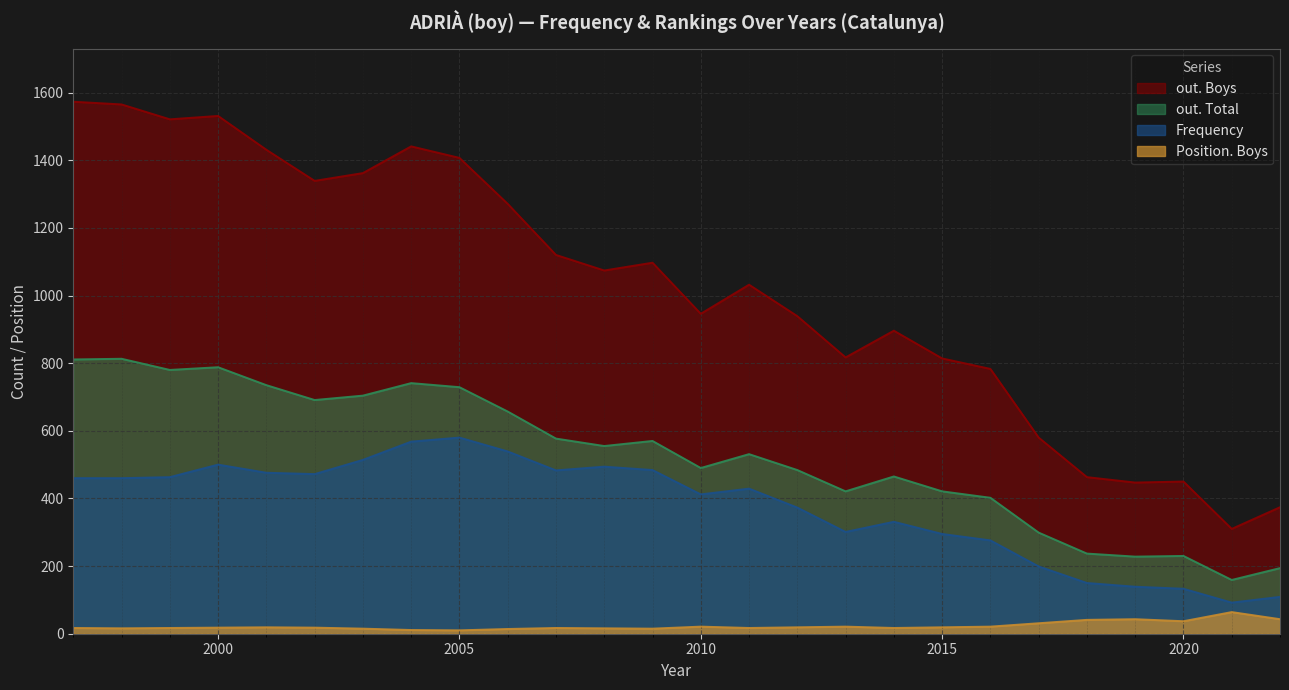

What are all the series names shown in the legend?

out. Boys, out. Total, Frequency, Position. Boys